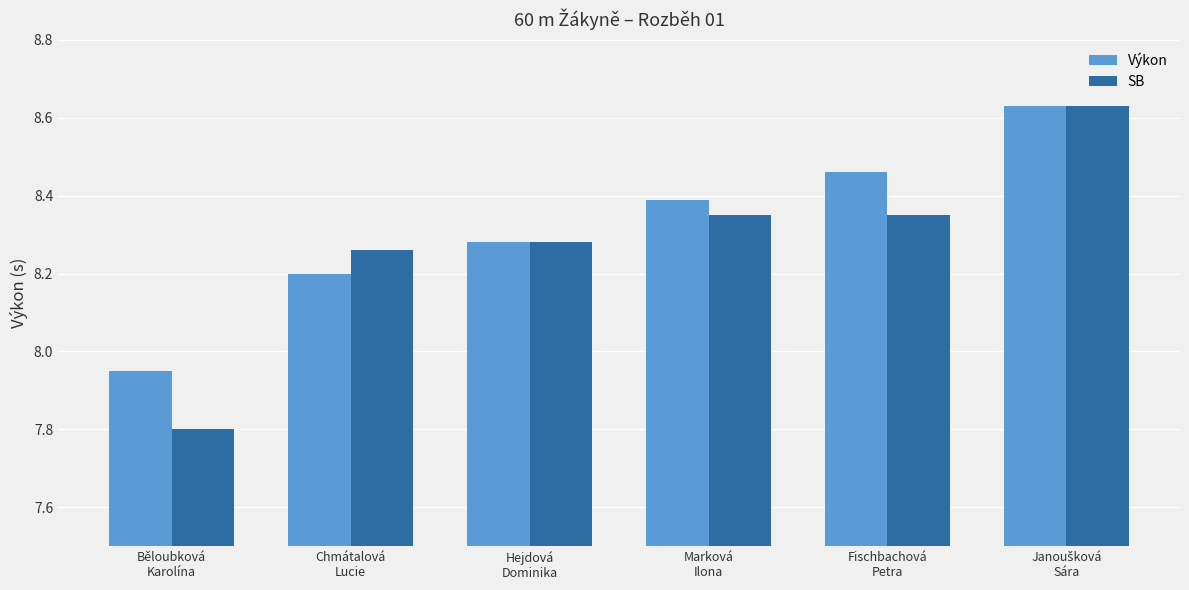

How many SB values are between 8 and 9?

5